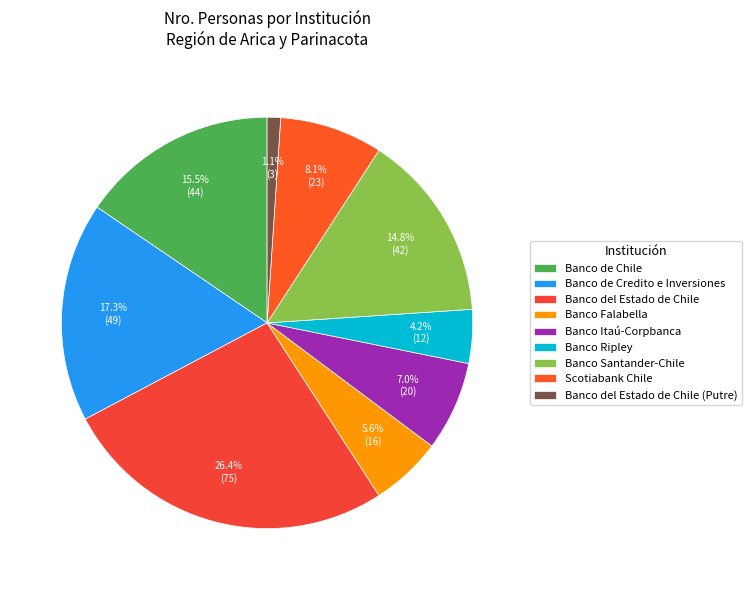

Which category has the biggest portion of the pie?

Banco del Estado de Chile